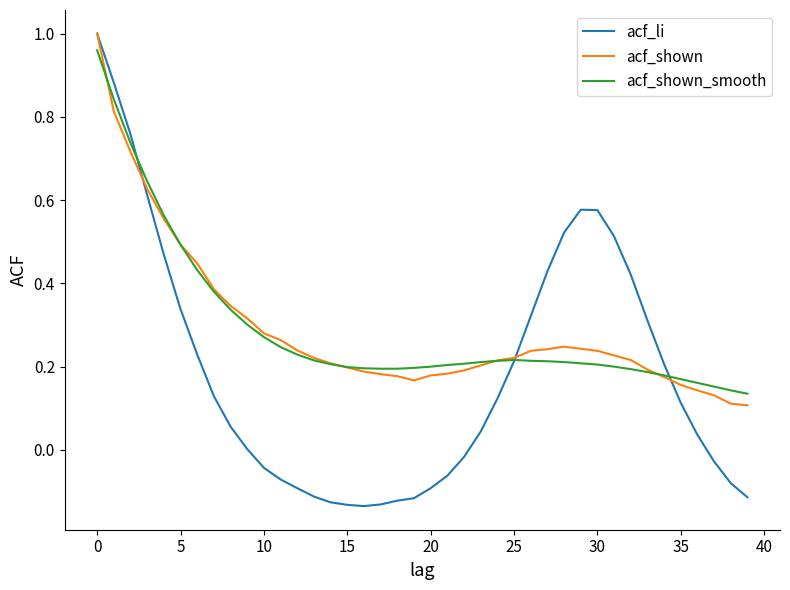

Which series has the largest range (max minus min)?

acf_li